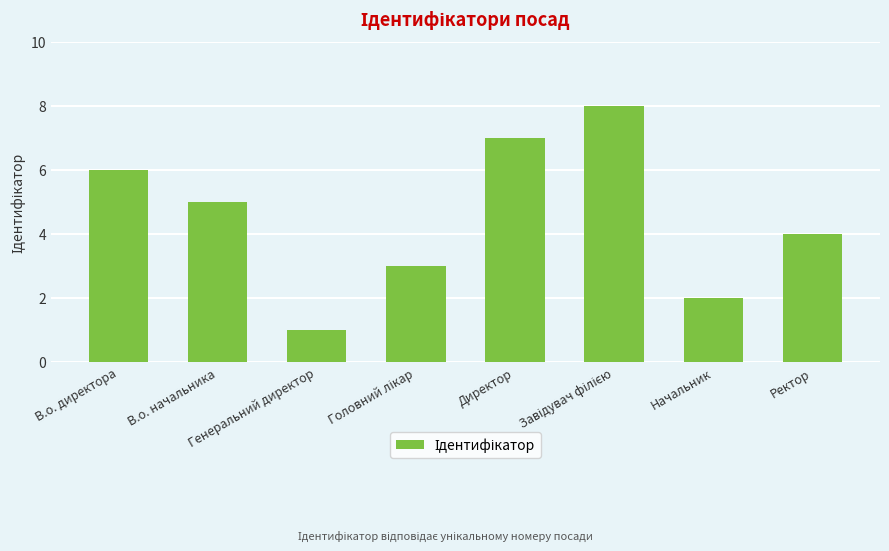

Between Директор and В.о. начальника, which is larger?

Директор